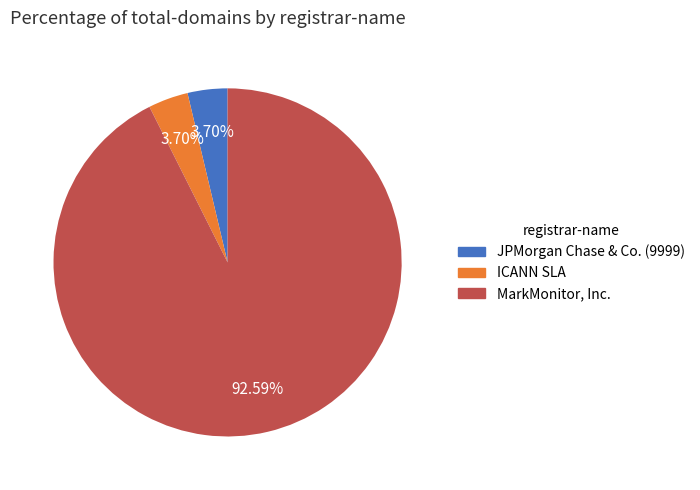

To the nearest percent, what is the combined percentage of MarkMonitor, Inc. and ICANN SLA?

96%